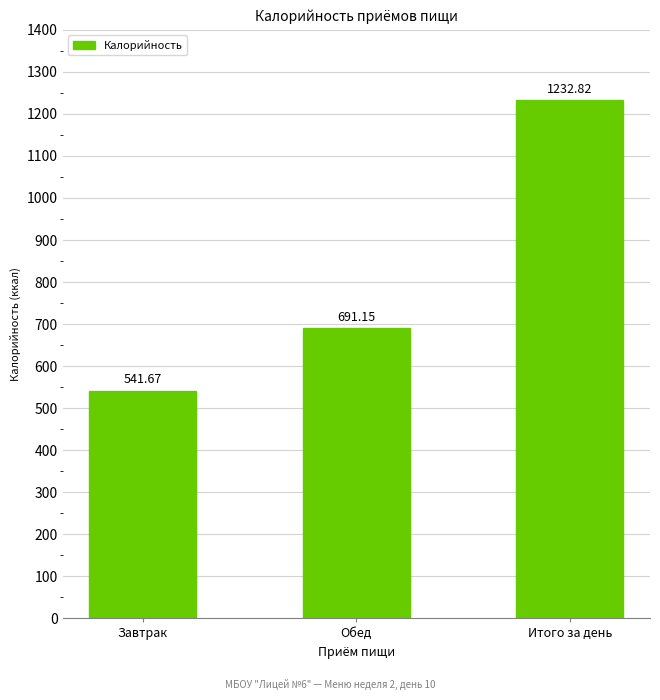

Are the bars grouped side by side (vs. stacked)?

No